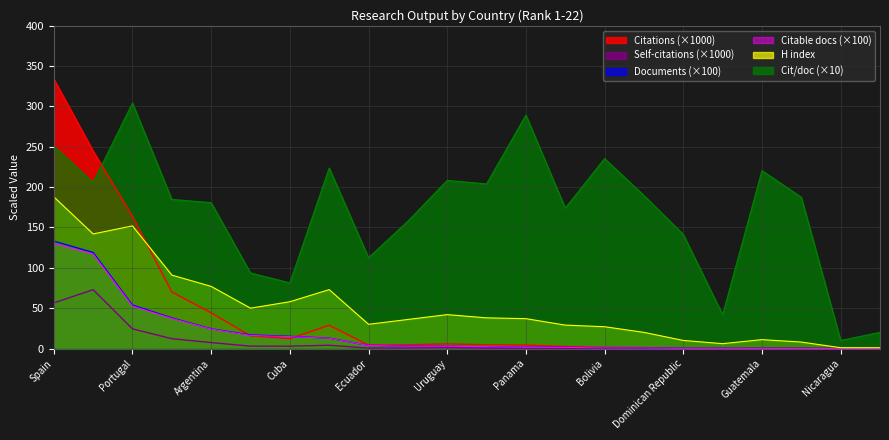

Reading left to right, extract all data points from this chart.

Citations: 334.1	244.8	163.8	70.1	44.2	15.7	12.3	28.8	4.3	4.6	5.8	4.7	4.3	2.5	1.5	1.2	0.3	0.1	0.4	0.3	0.0	0.0
Self-citations: 56.5	72.9	24.4	12.2	7.4	2.9	2.9	4.0	0.5	0.6	1.0	0.4	0.3	0.1	0.1	0.1	0.0	0.0	0.0	0.0	0.0	0.0
Documents: 133.1	119.0	53.8	37.9	24.4	16.8	15.1	12.9	3.8	2.9	2.8	2.3	1.5	1.4	0.6	0.6	0.2	0.2	0.2	0.2	0.0	0.0
Citable documents: 130.0	117.2	52.5	37.3	24.1	16.2	14.7	12.7	3.8	2.9	2.7	2.3	1.5	1.4	0.6	0.6	0.2	0.2	0.2	0.2	0.0	0.0
H index: 188.0	142.0	152.0	91.0	77.0	50.0	58.0	73.0	30.0	36.0	42.0	38.0	37.0	29.0	27.0	20.0	10.0	6.0	11.0	8.0	1.0	1.0
Citations per document: 251.0	205.7	304.3	184.8	180.8	93.6	81.4	223.7	112.5	157.8	208.4	204.0	289.3	174.0	235.4	189.7	141.4	41.9	220.5	187.5	10.0	20.0